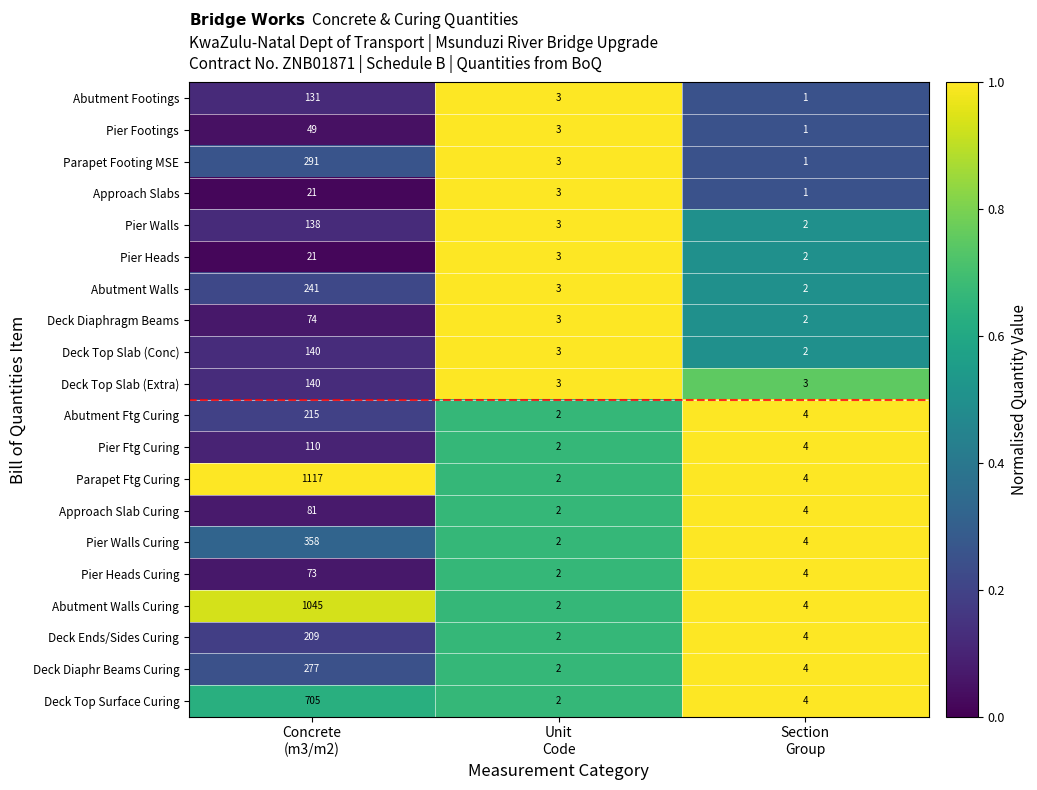

Which series has the largest range (max minus min)?

Parapet Ftg Curing